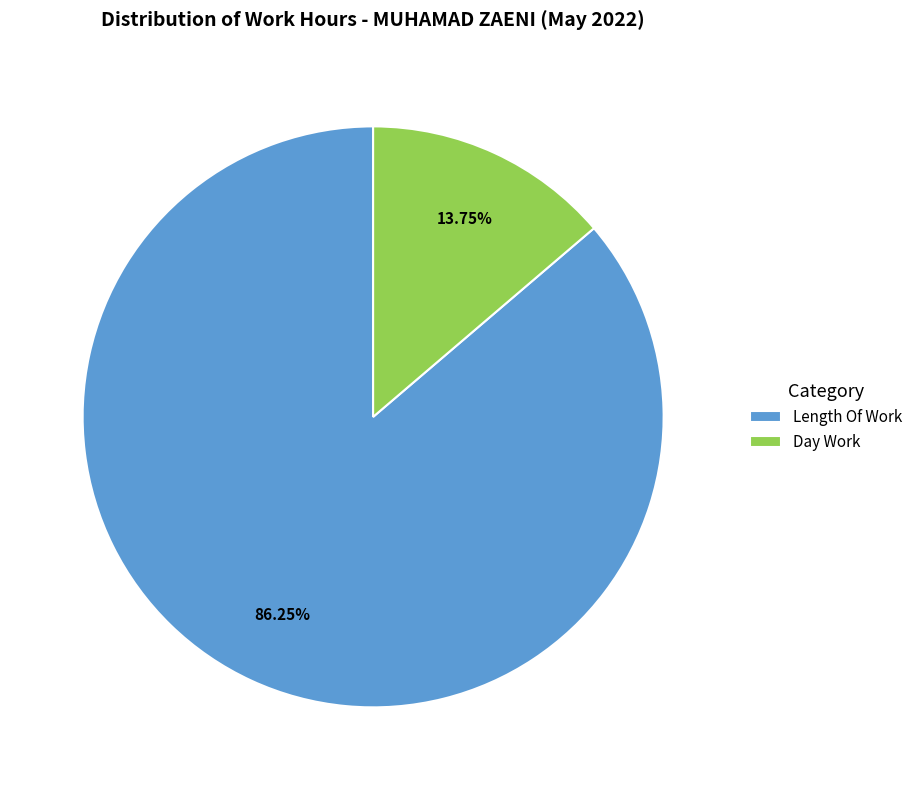

To the nearest percent, what is the average slice percentage?

50%